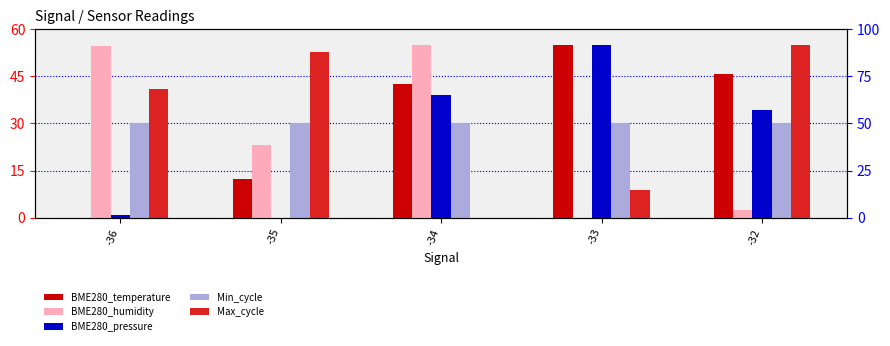

How many groups of bars are there?

5